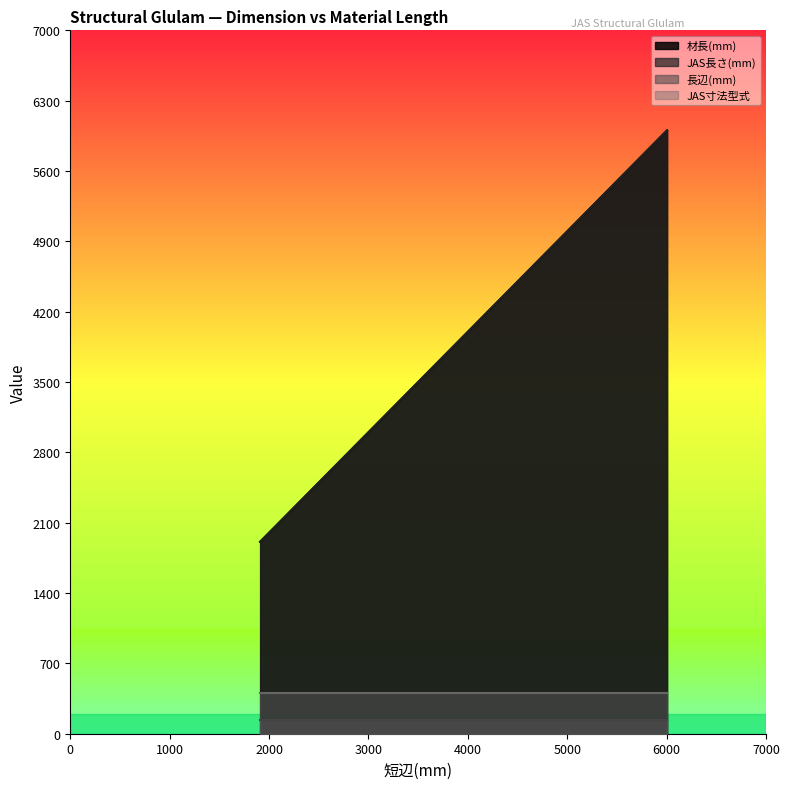

Which category has the highest value in the 材長(mm) series?

6004